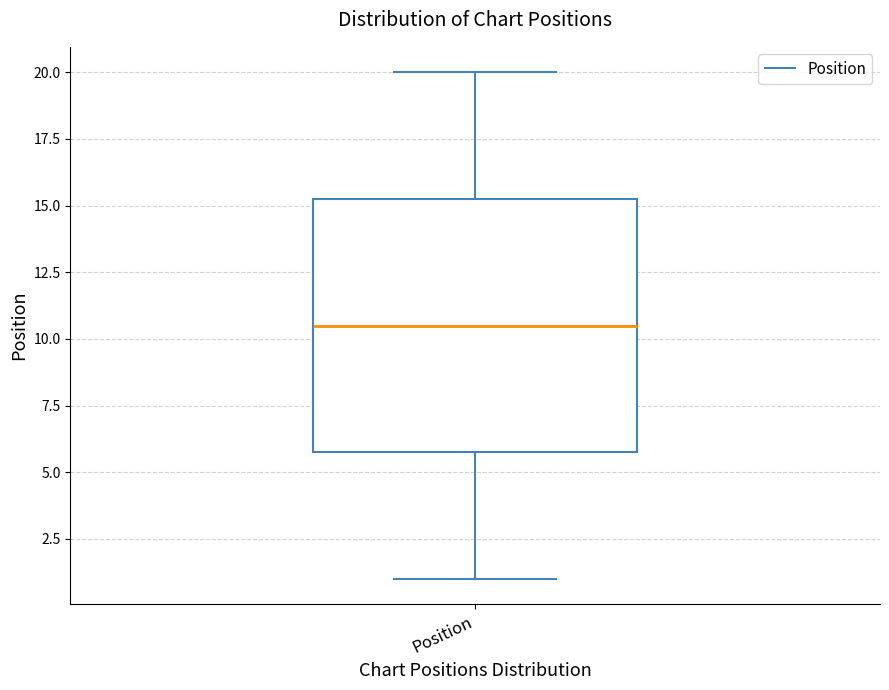

Read this box plot against the y-axis: the position of the median line, the range covered by the box, and the ends of both whiskers. The values are not printed on the chart, so give them approximately, as read against the axis.

median 10.5, box 6.0 to 15.5, whiskers 1.0 to 20.0